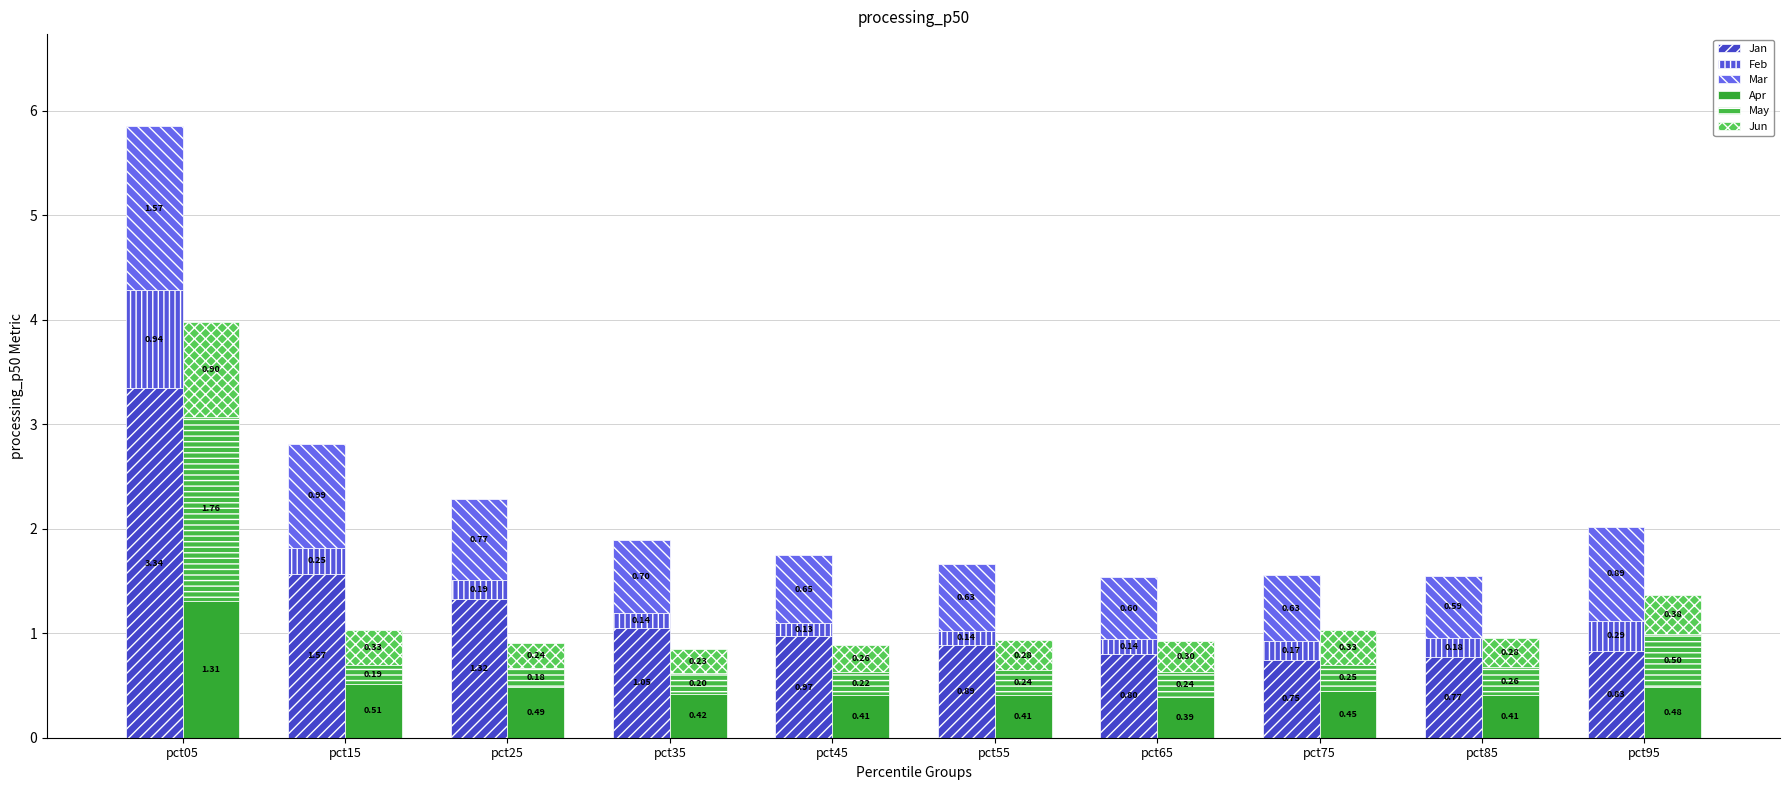

True or false: Apr has a value of 0.4 at pct35.

True